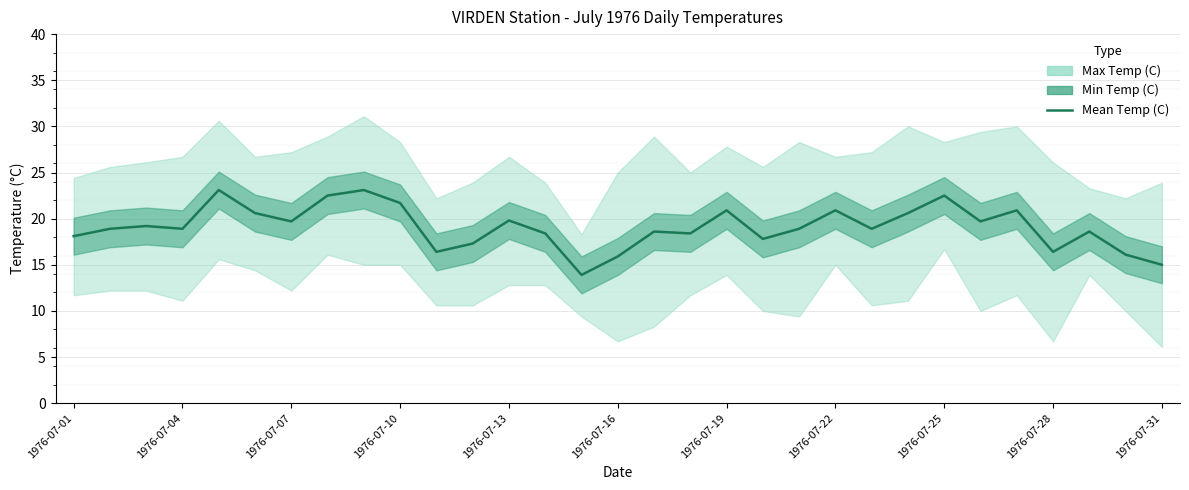

Reading left to right, transcribe all the data shown in this chart.

18.1	18.9	19.2	18.9	23.1	20.6	19.7	22.5	23.1	21.7	16.4	17.3	19.8	18.4	13.9	15.9	18.6	18.4	20.9	17.8	18.9	20.9	18.9	20.6	22.5	19.7	20.9	16.4	18.6	16.1	15.0